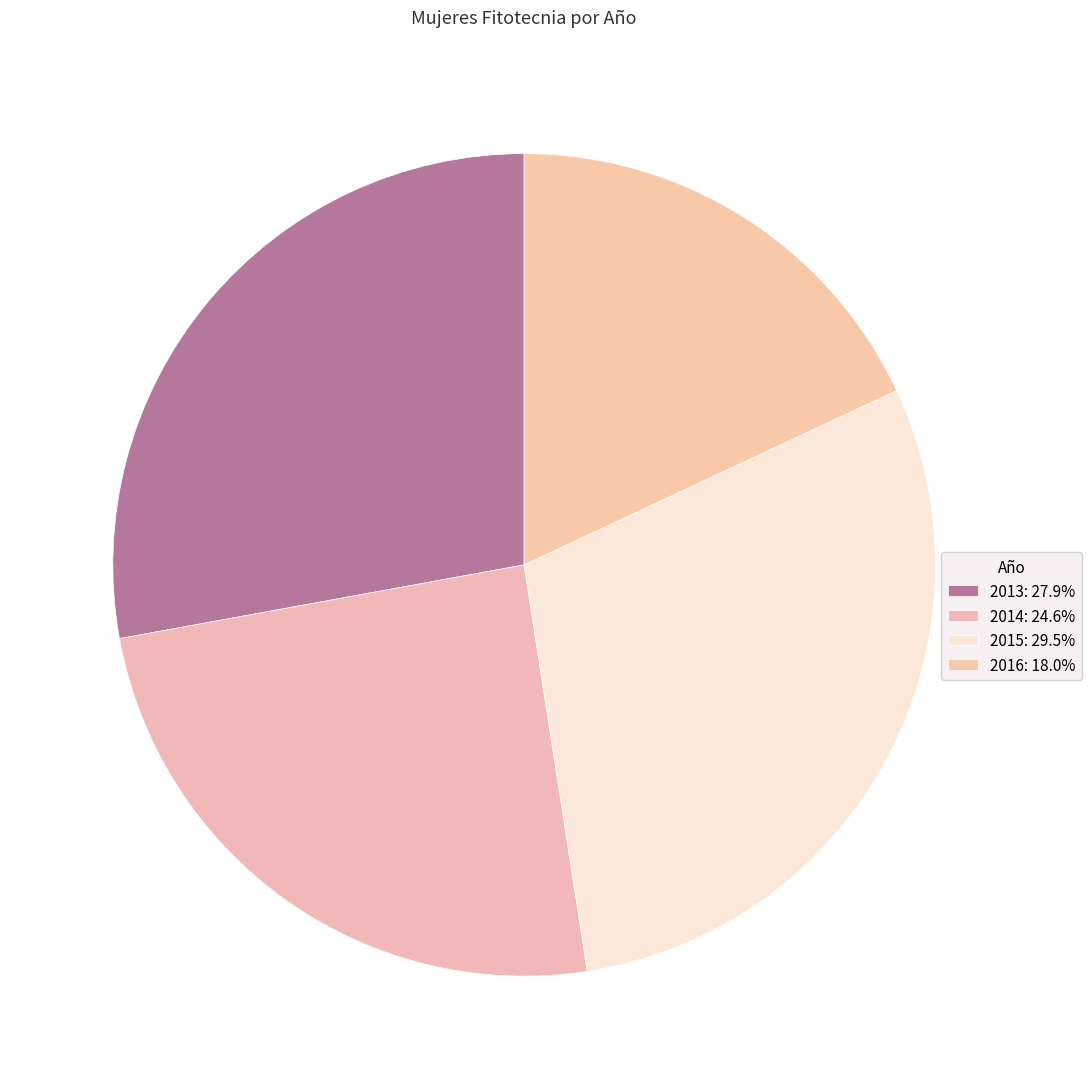

To the nearest percent, what percentage of the pie is 2015?

30%